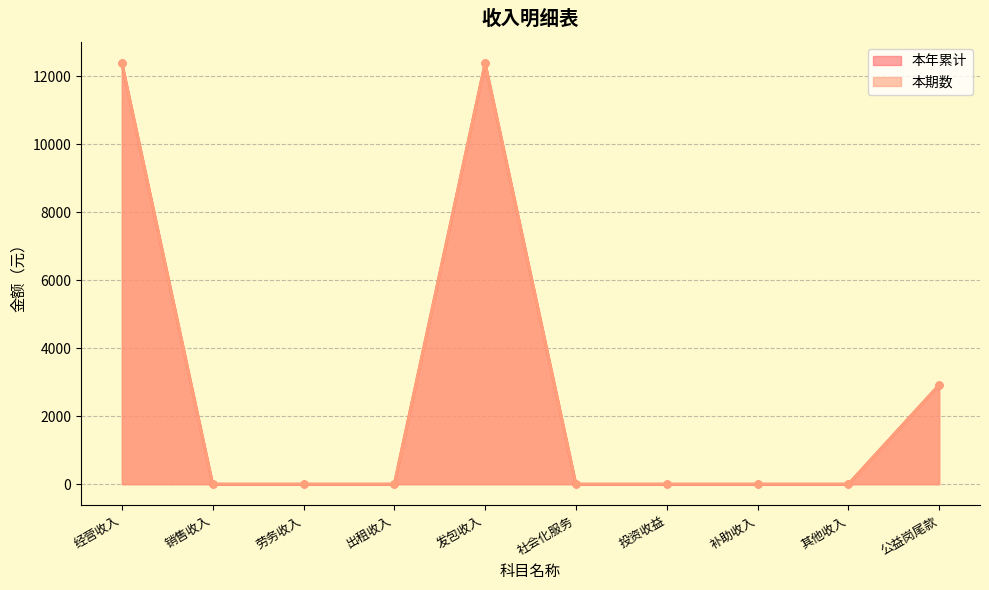

What is the label of the 10th point from the left?

公益岗尾款